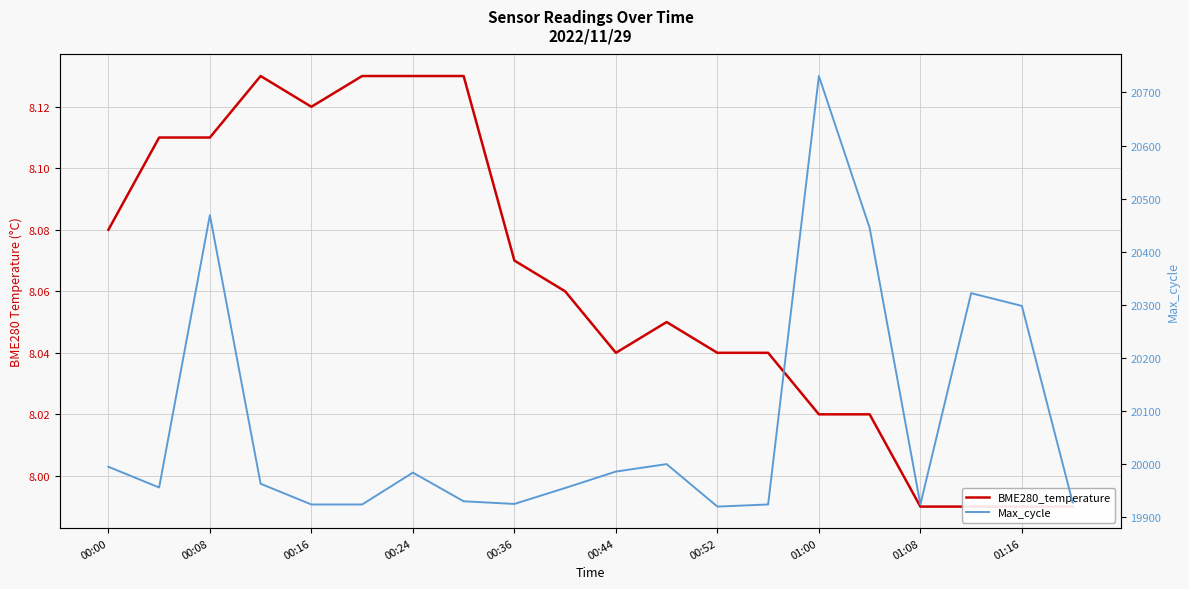

True or false: BME280_temperature and Max_cycle intersect in this chart.

False